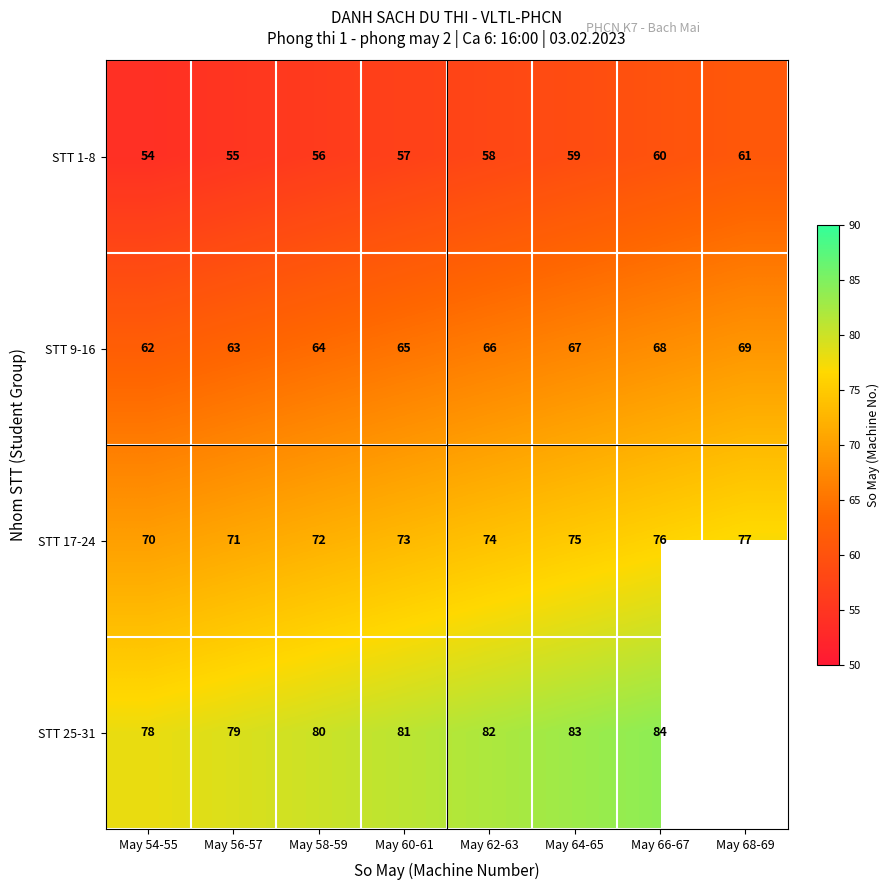

Is the value of STT 25-31 at May 64-65 greater than the value of STT 9-16 at May 60-61?

Yes